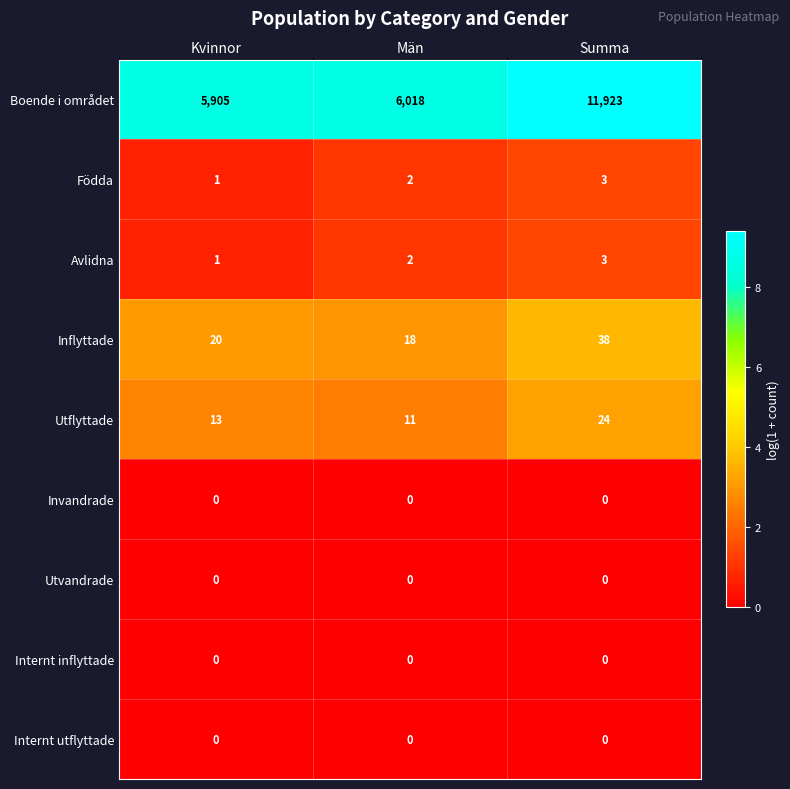

At which label is Boende i området closest to 8914?

Män